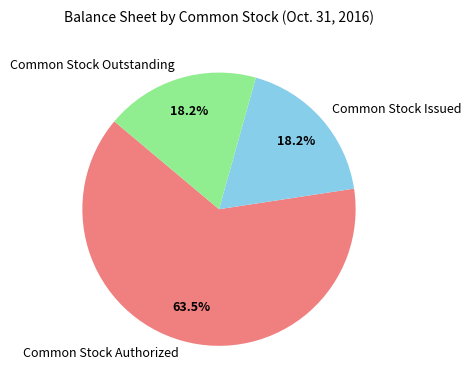

Approximately how many times larger is the value at Common Stock Authorized compared to Common Stock Outstanding?

3.5